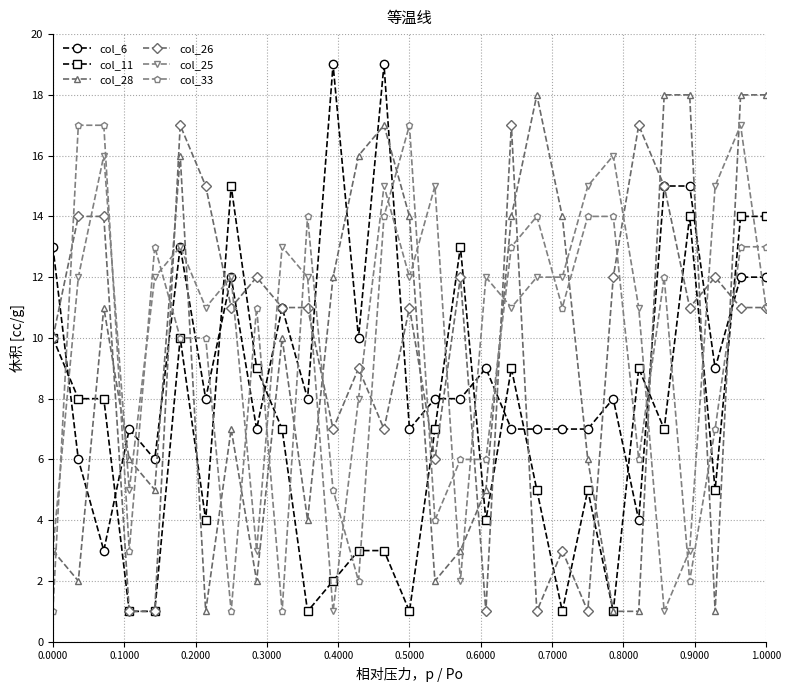

Reading right to left, list all the values displayed in this chart.

col_6: 12	12	9	15	15	4	8	7	7	7	7	9	8	8	7	19	10	19	8	11	7	12	8	13	6	7	3	6	13
col_11: 14	14	5	14	7	9	1	5	1	5	9	4	13	7	1	3	3	2	1	7	9	15	4	10	1	1	8	8	10
col_28: 18	18	1	18	18	1	1	6	14	18	14	5	3	2	14	17	16	12	4	10	2	7	1	16	5	6	11	2	3
col_26: 11	11	12	11	15	17	12	1	3	1	17	1	12	6	11	7	9	7	11	11	12	11	15	17	1	1	14	14	10
col_25: 11	17	15	3	1	11	16	15	12	12	11	12	2	15	12	15	8	1	12	13	3	12	11	13	12	5	16	12	3
col_33: 13	13	7	2	12	6	14	14	11	14	13	6	6	4	17	14	2	5	14	1	11	1	10	10	13	3	17	17	1